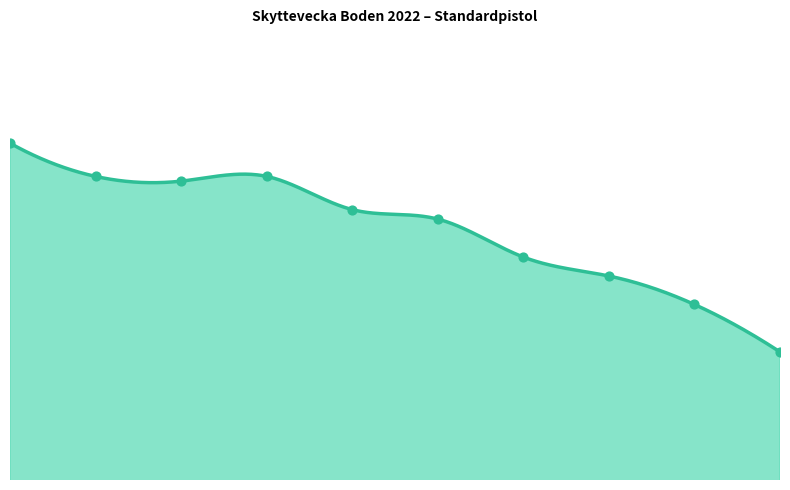

Which series contains the highest Y value?

150s